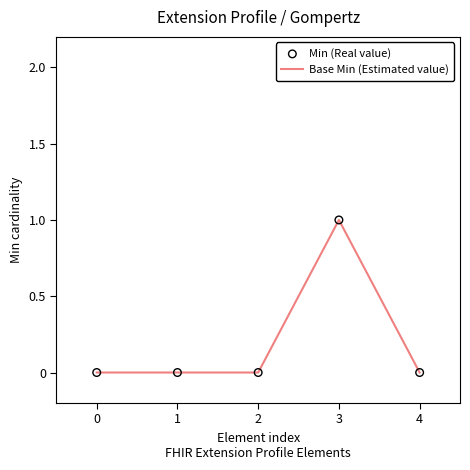

What is the change in value from 1 to 3?

+1